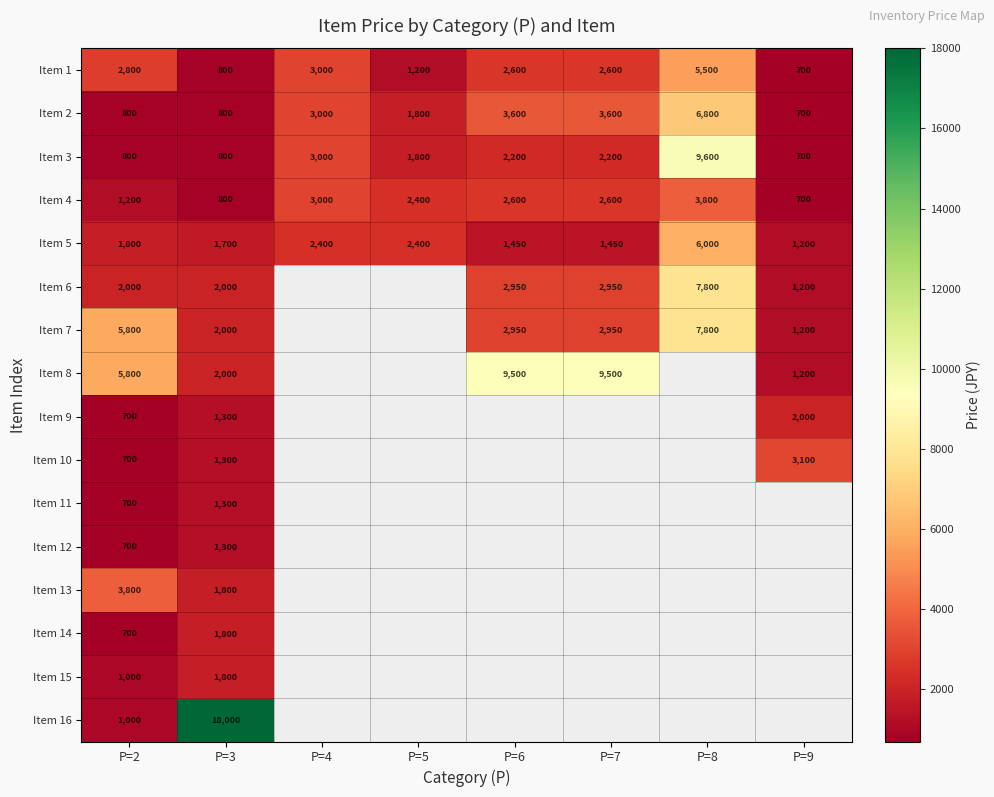

At how many categories does at least one series exceed 8389?

4